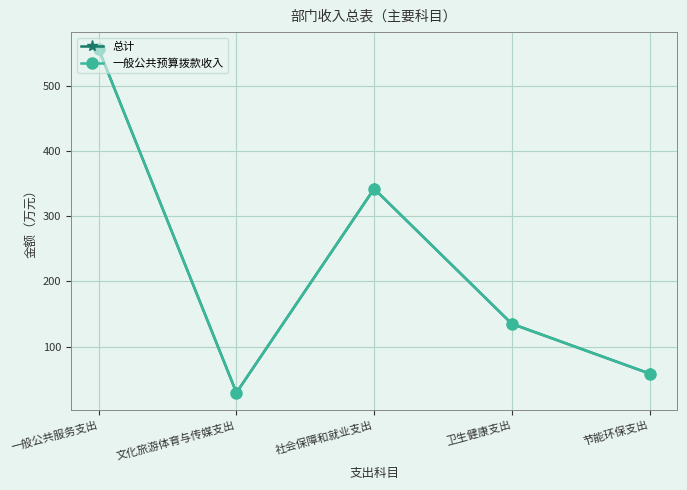

What position from the right is 文化旅游体育与传媒支出?

4